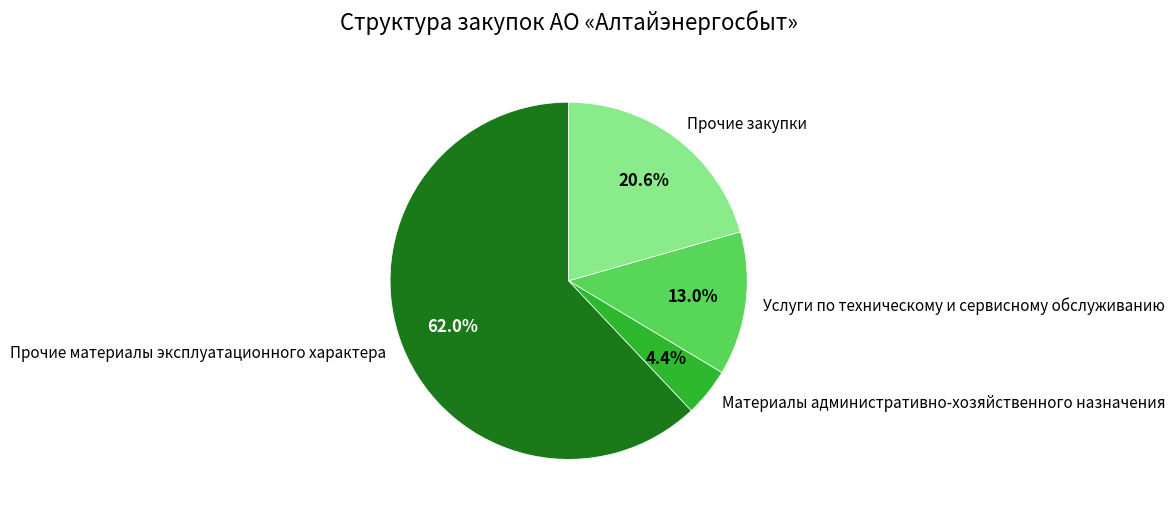

Is the sum of Материалы административно-хозяйственного назначения and Услуги по техническому и сервисному обслуживанию greater than half?

No